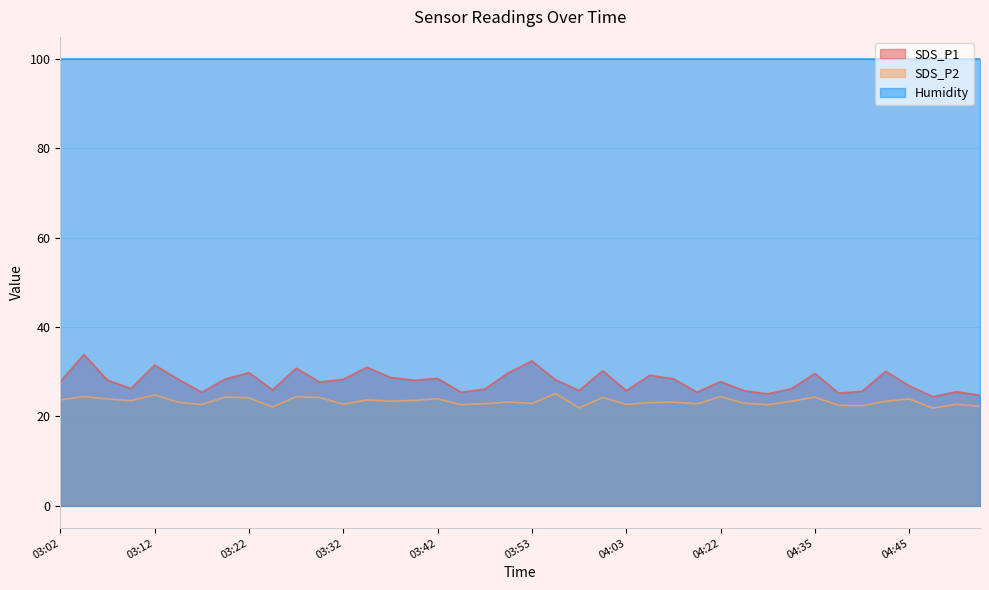

True or false: SDS_P2 and SDS_P1 cross at least once.

False